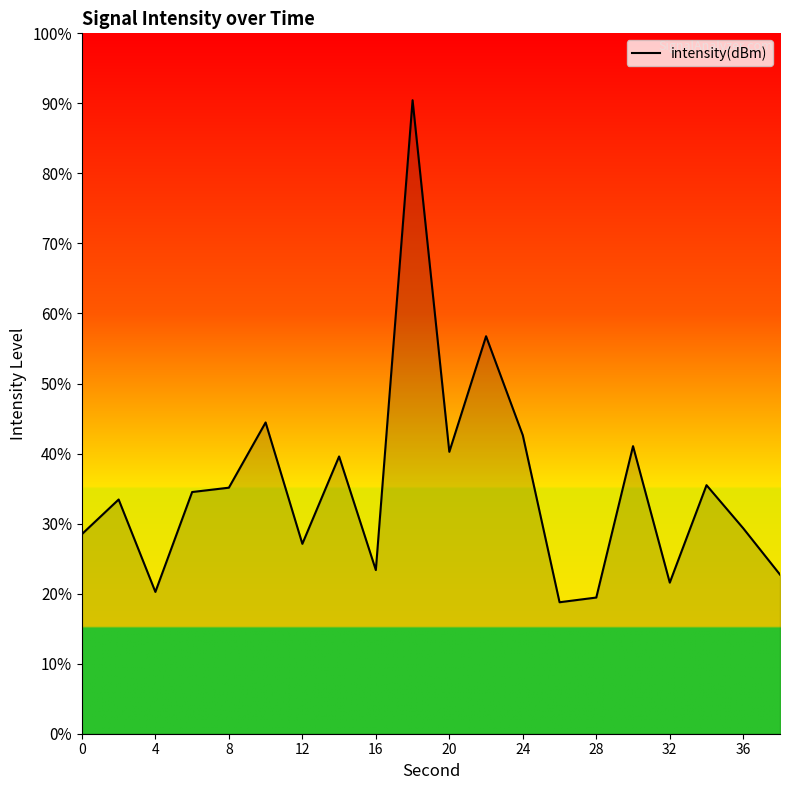

What is the difference between the maximum and minimum values?

71.7